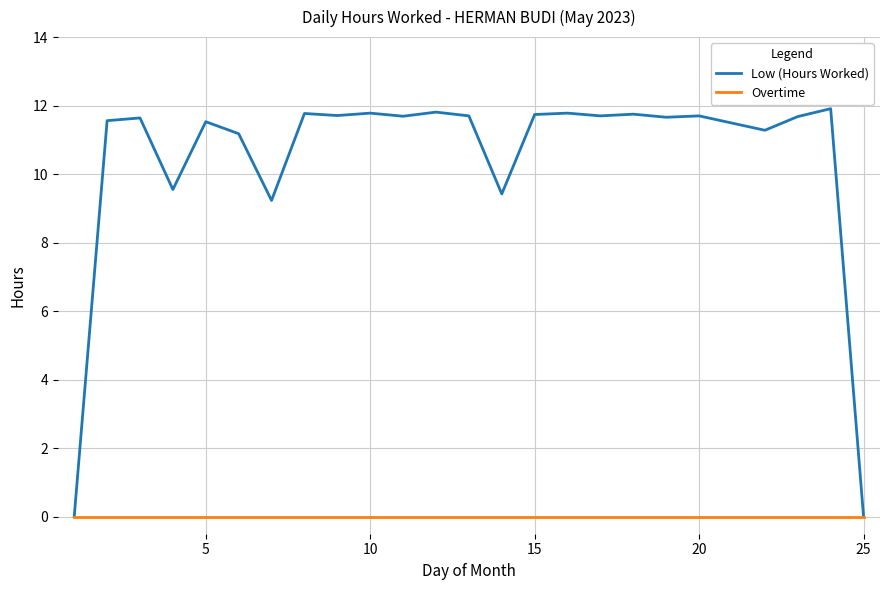

Which series has the widest spread of values?

Low (Hours Worked)